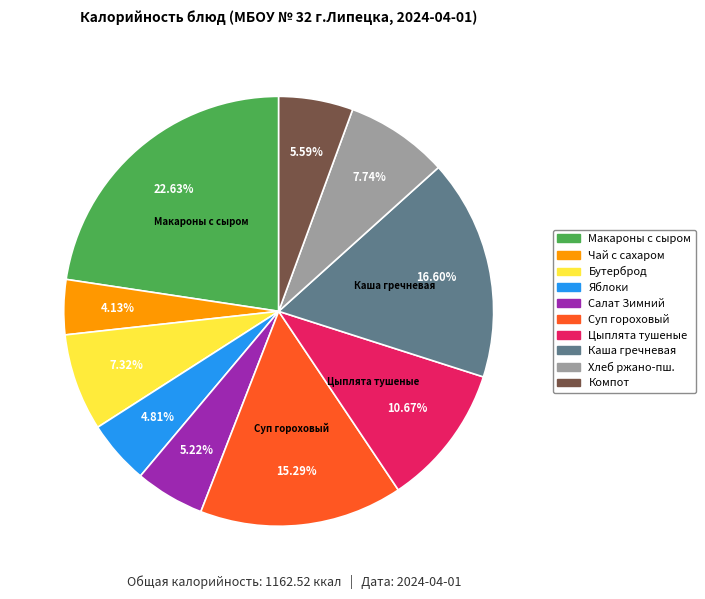

Is there any slice that represents more than half of the pie?

No